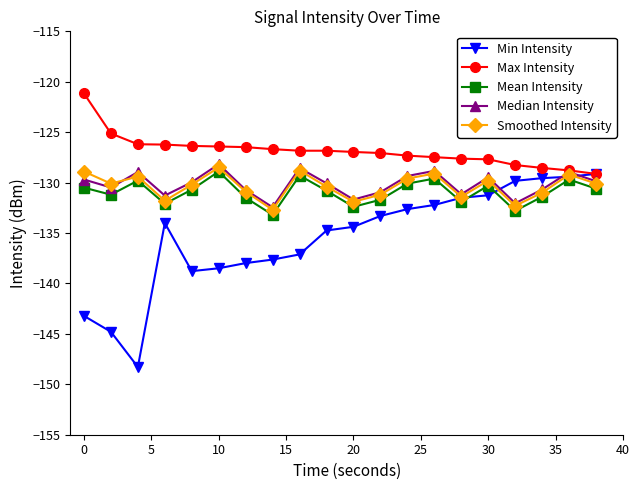

What is the average value of the Min Intensity series?

-135.4